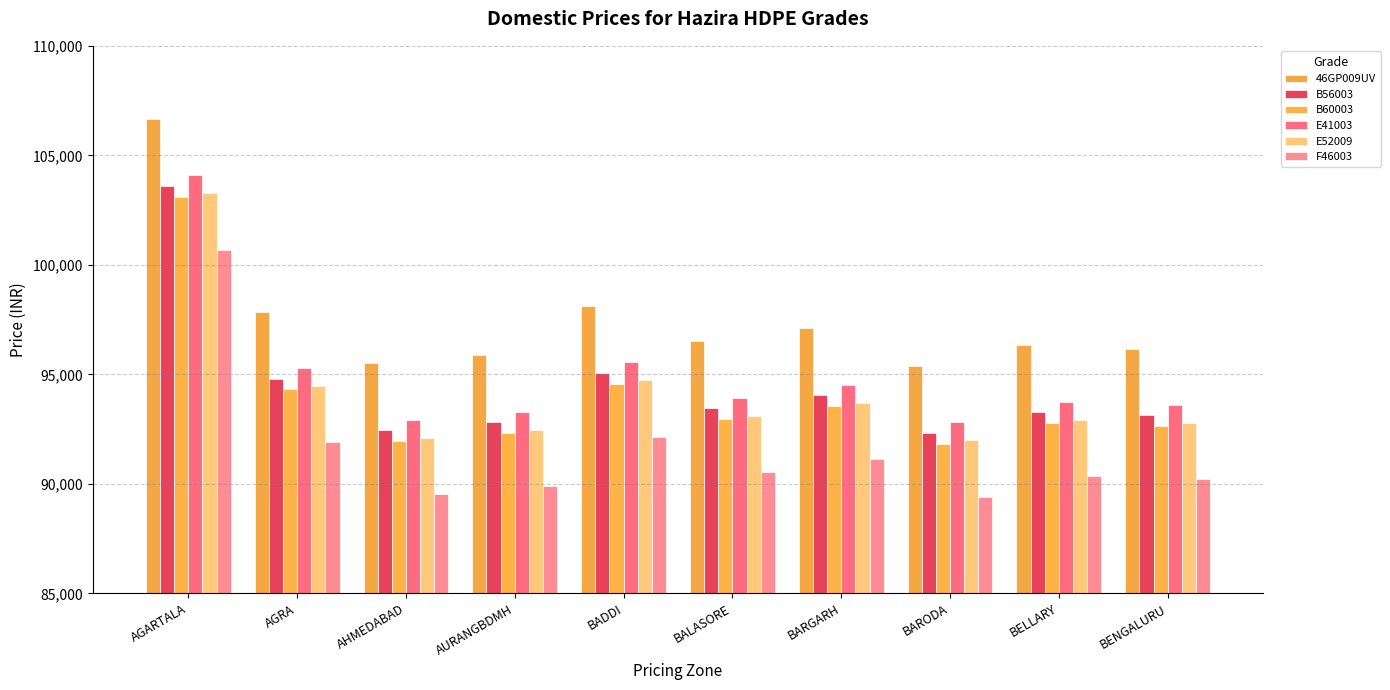

What is the sum of the 46GP009UV values at AGRA and AGARTALA?

204513